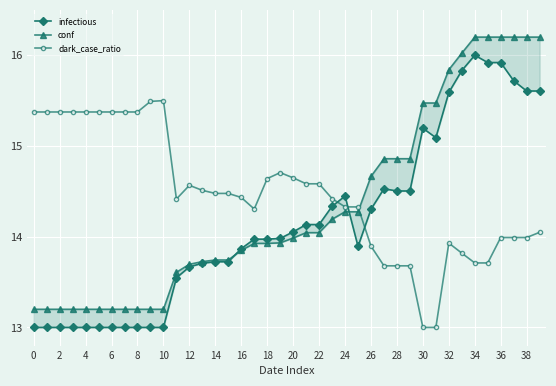

Is this an area chart (filled region under the line)?

No